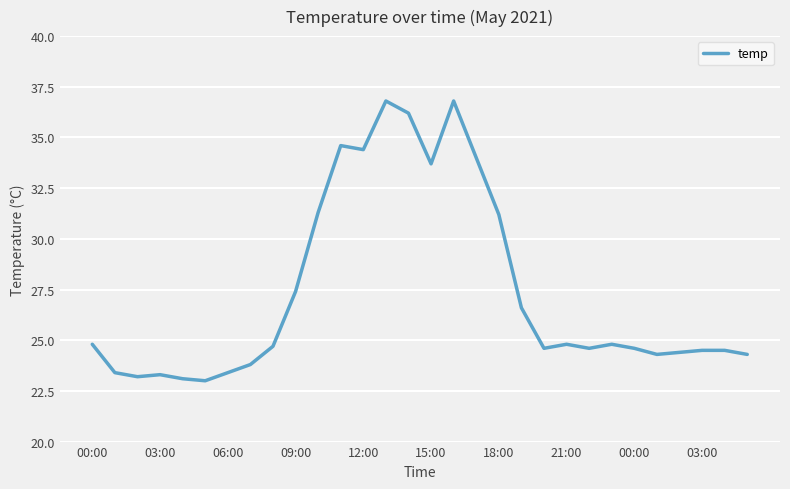

What is the difference between the maximum and minimum values?

13.8